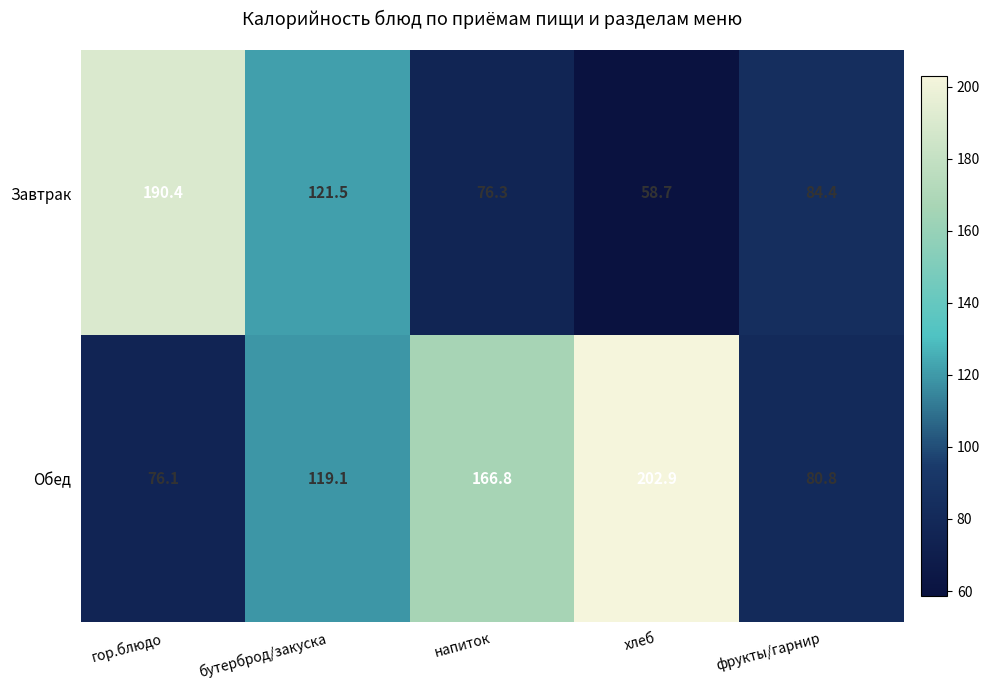

Which series changed the most between бутерброд/закуска and хлеб?

Обед